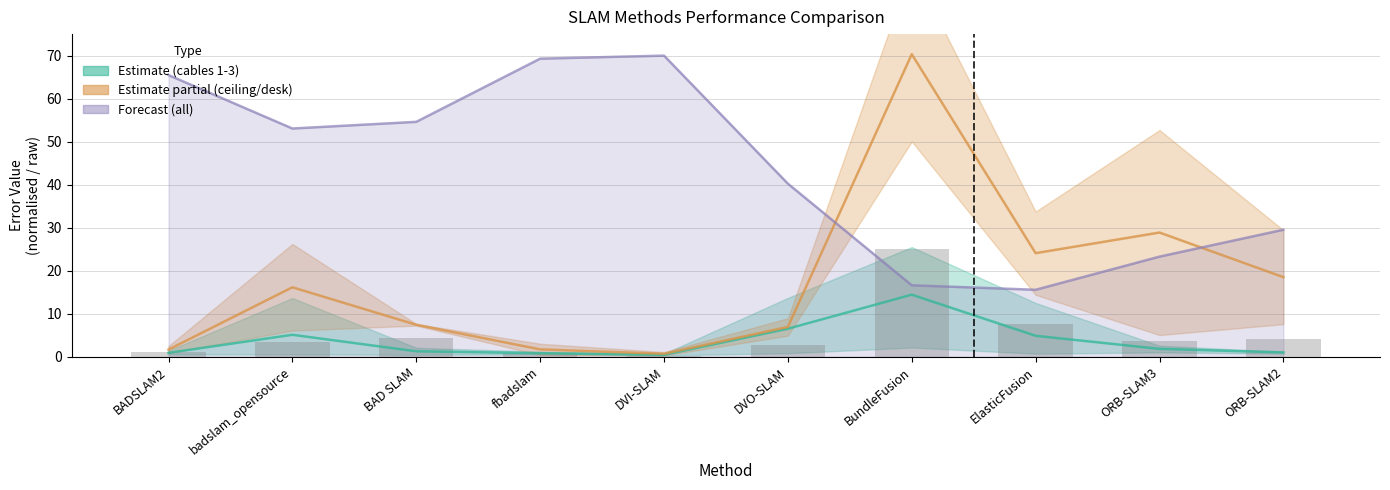

Where is the data nearest to the value 12?

ElasticFusion